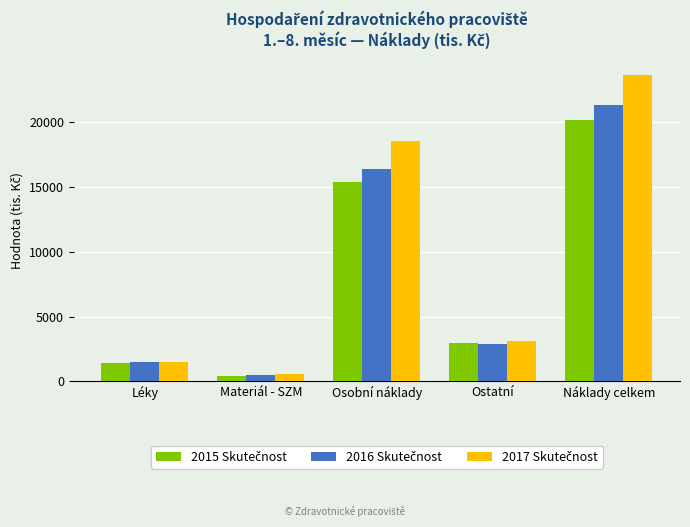

What is the minimum value shown in the chart?

449.0